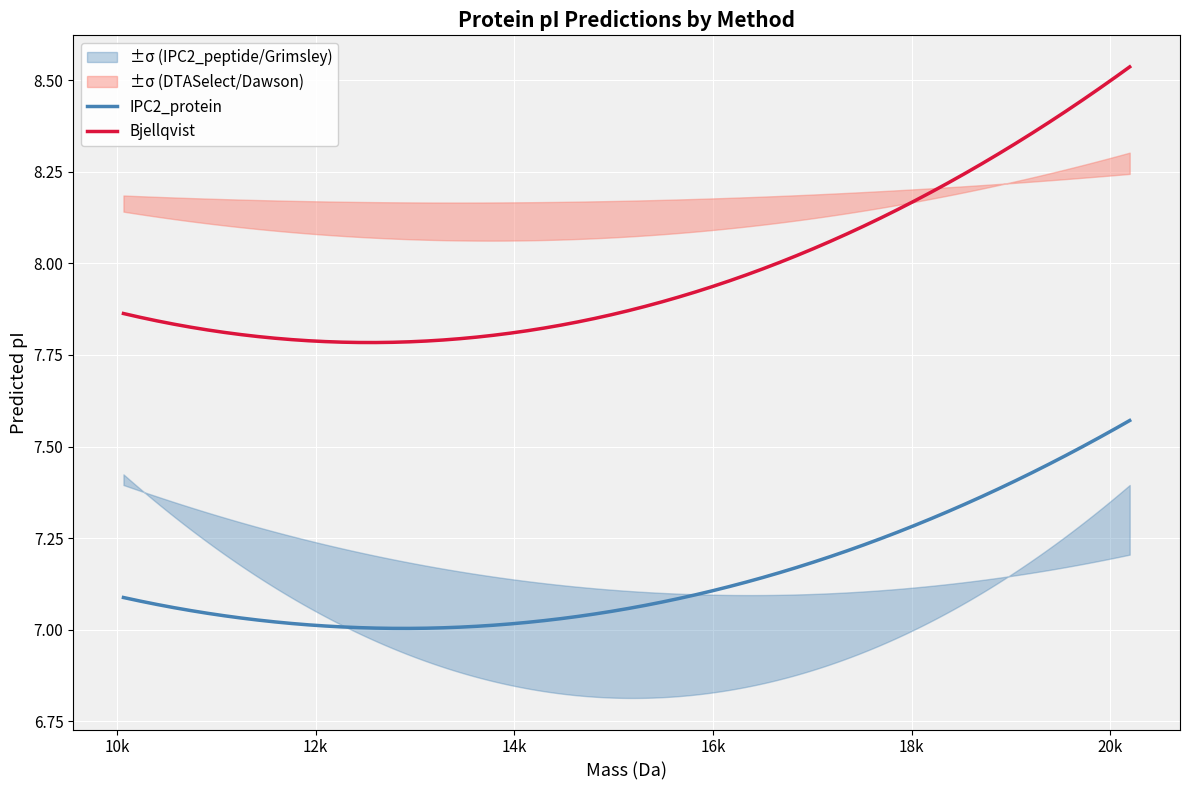

What value does the Bjellqvist series have at 11851.939240000003?

7.8